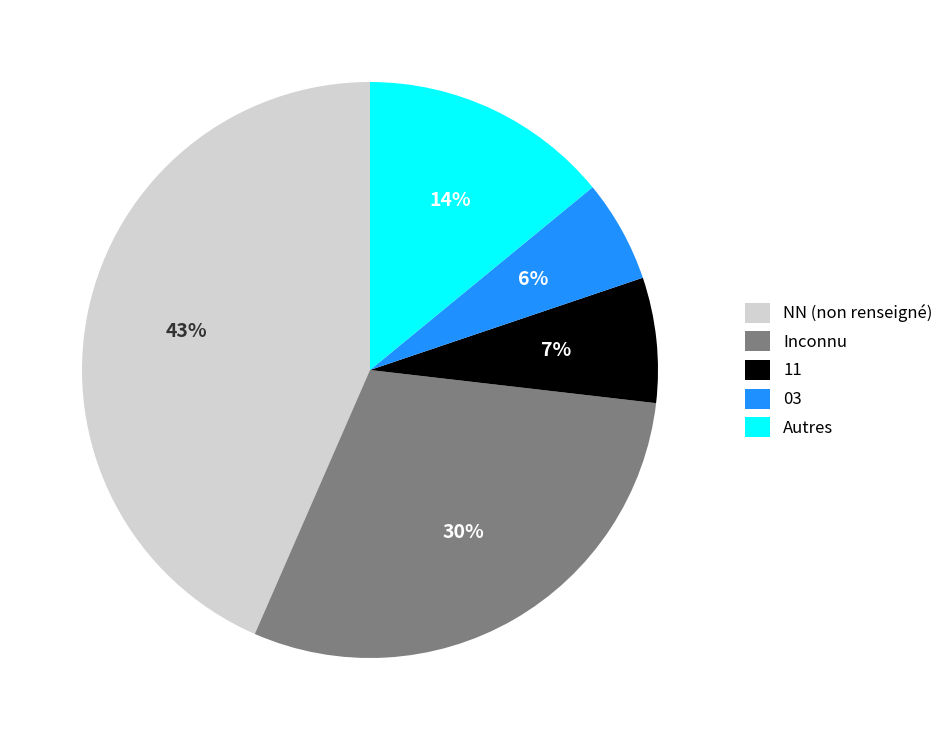

Is there a majority slice in this chart?

No